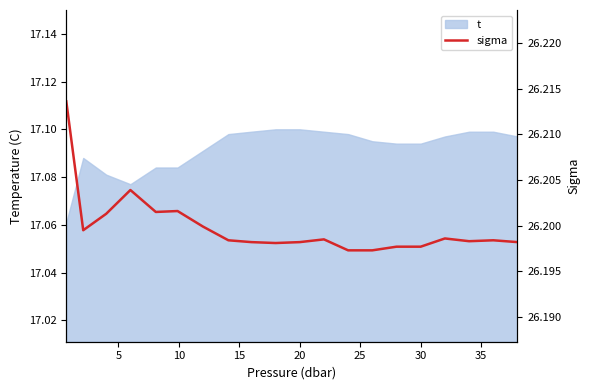

Reading left to right, transcribe all the data shown in this chart.

26.2	26.2	26.2	26.2	26.2	26.2	26.2	26.2	26.2	26.2	26.2	26.2	26.2	26.2	26.2	26.2	26.2	26.2	26.2	26.2